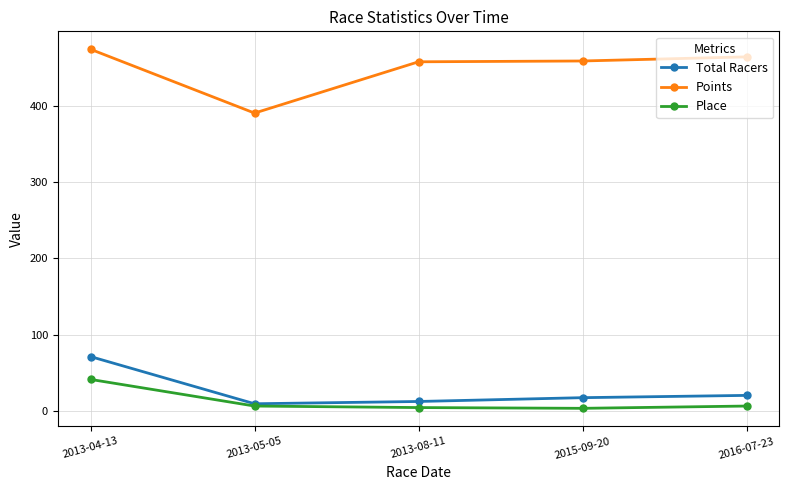

Which category has the lowest value in the Points series?

2013-05-05